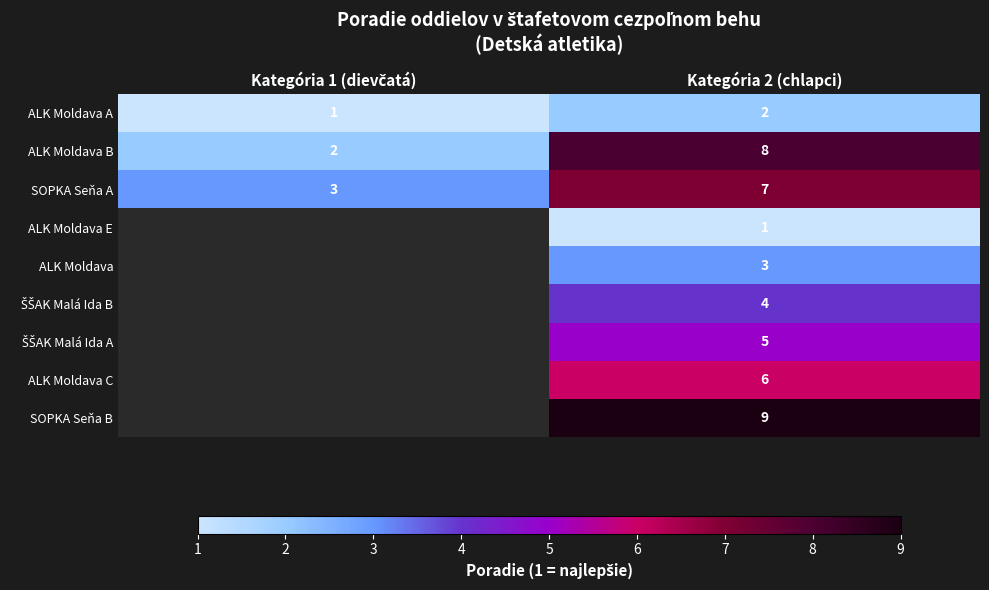

Count the ALK Moldava A values in the range 1 to 2.

2